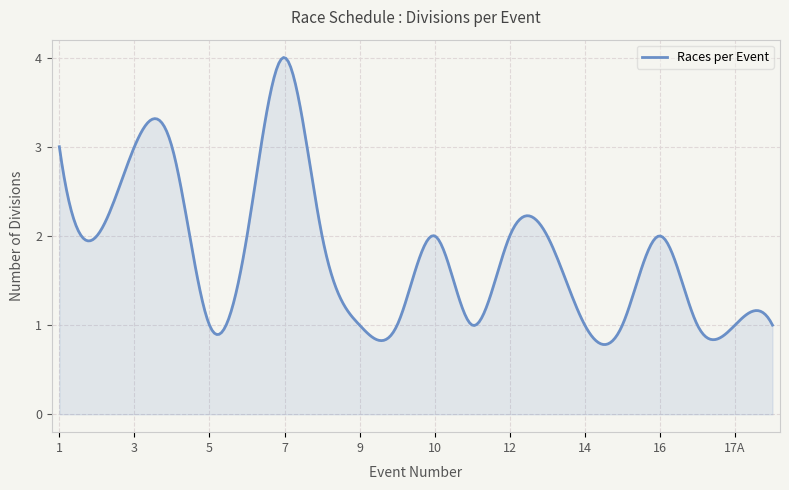

What is the difference between the maximum and minimum values?

3.2